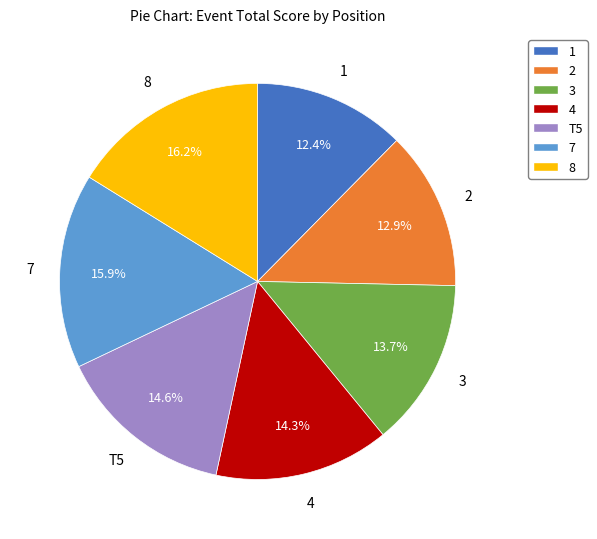

What percentage is NOT represented by 7?

84.1%